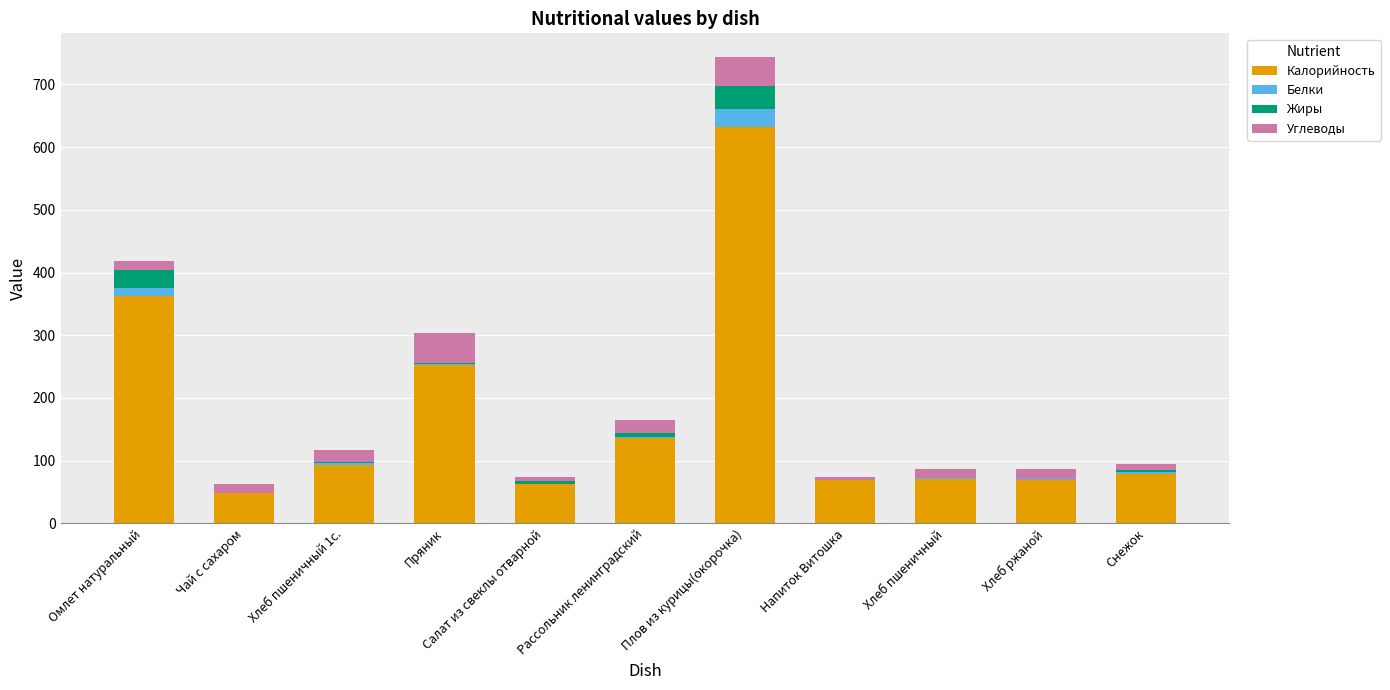

What is the maximum value for Калорийность?

632.2